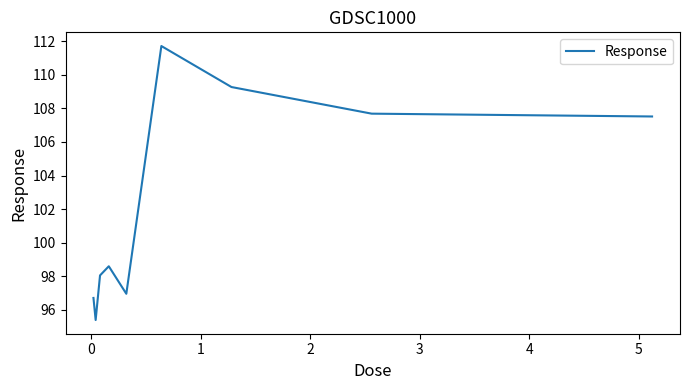

What is the difference between the maximum and minimum values?

16.3